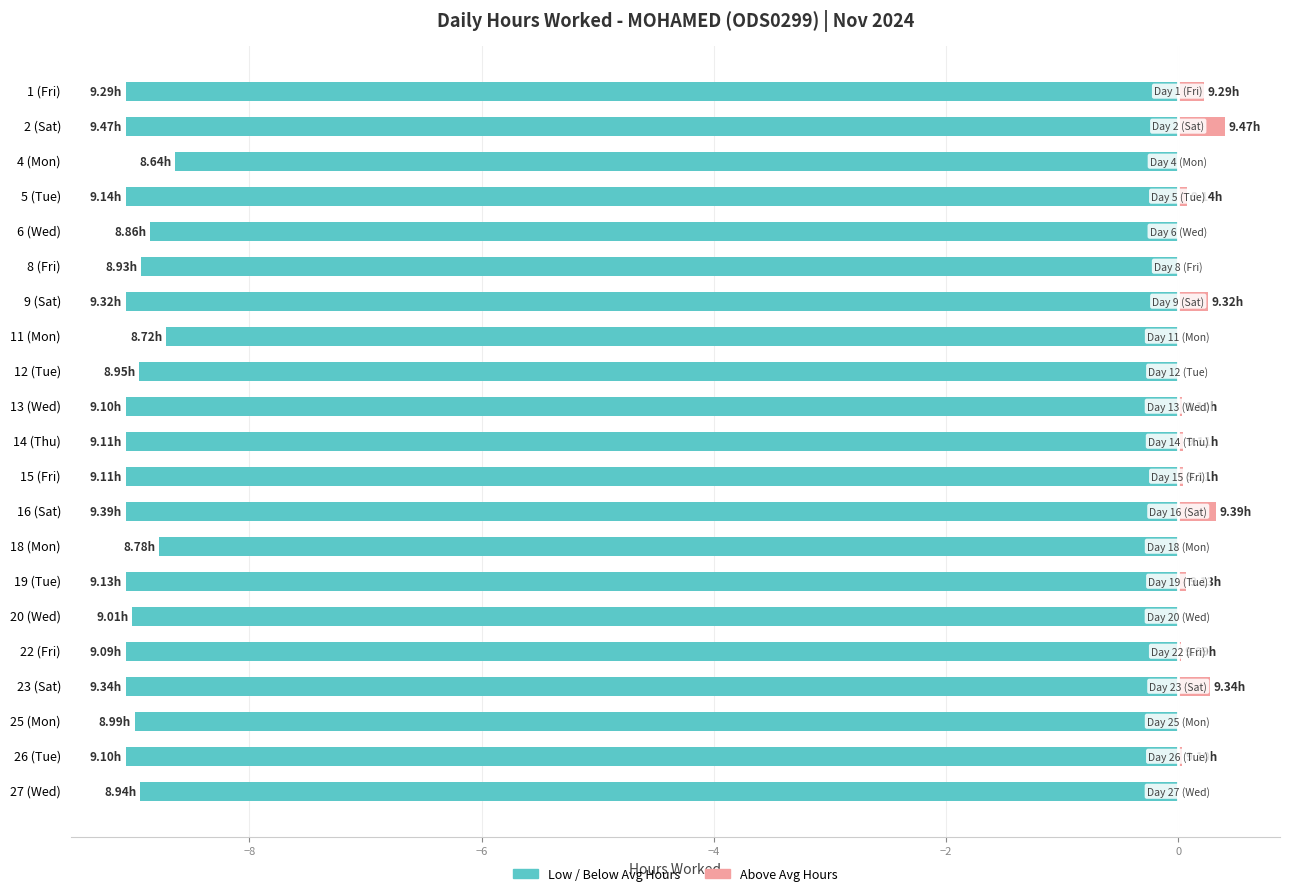

Read the Worked up to avg (Low) value at 14 (Thu).

-9.1